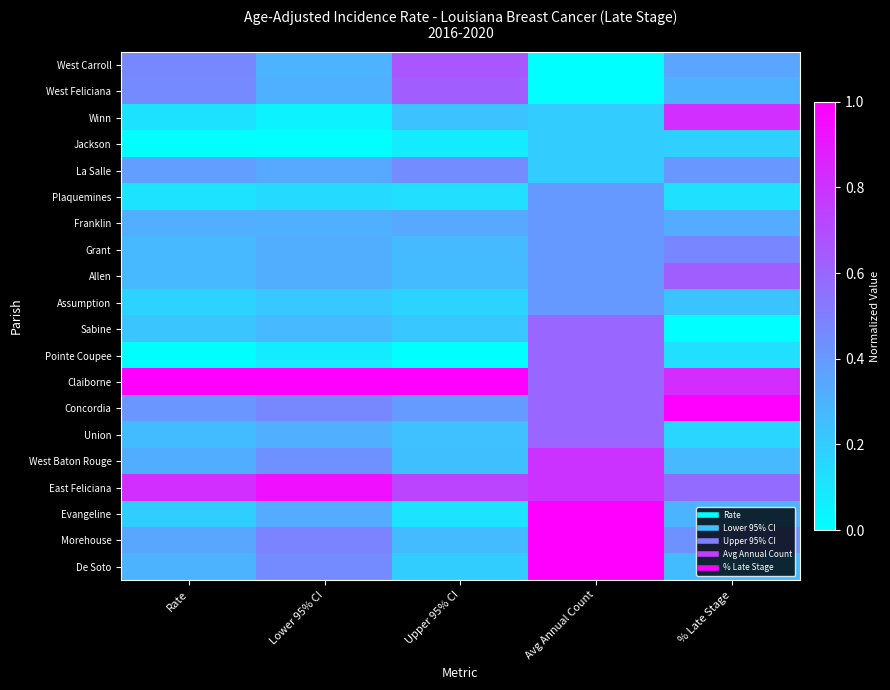

Reading right to left, extract all data points from this chart.

West Carroll: % Late Stage=0.4	Avg Annual Count=0.0	Upper 95% CI=0.7	Lower 95% CI=0.3	Rate=0.5
West Feliciana: % Late Stage=0.3	Avg Annual Count=0.0	Upper 95% CI=0.6	Lower 95% CI=0.3	Rate=0.5
Winn: % Late Stage=0.8	Avg Annual Count=0.2	Upper 95% CI=0.2	Lower 95% CI=0.1	Rate=0.1
Jackson: % Late Stage=0.2	Avg Annual Count=0.2	Upper 95% CI=0.1	Lower 95% CI=0.0	Rate=0.0
La Salle: % Late Stage=0.4	Avg Annual Count=0.2	Upper 95% CI=0.5	Lower 95% CI=0.3	Rate=0.4
Plaquemines: % Late Stage=0.1	Avg Annual Count=0.4	Upper 95% CI=0.1	Lower 95% CI=0.1	Rate=0.1
Franklin: % Late Stage=0.3	Avg Annual Count=0.4	Upper 95% CI=0.3	Lower 95% CI=0.3	Rate=0.3
Grant: % Late Stage=0.5	Avg Annual Count=0.4	Upper 95% CI=0.3	Lower 95% CI=0.3	Rate=0.3
Allen: % Late Stage=0.6	Avg Annual Count=0.4	Upper 95% CI=0.3	Lower 95% CI=0.3	Rate=0.3
Assumption: % Late Stage=0.2	Avg Annual Count=0.4	Upper 95% CI=0.2	Lower 95% CI=0.2	Rate=0.2
Sabine: % Late Stage=0.0	Avg Annual Count=0.6	Upper 95% CI=0.2	Lower 95% CI=0.3	Rate=0.2
Pointe Coupee: % Late Stage=0.1	Avg Annual Count=0.6	Upper 95% CI=0.0	Lower 95% CI=0.1	Rate=0.0
Claiborne: % Late Stage=0.8	Avg Annual Count=0.6	Upper 95% CI=1.0	Lower 95% CI=1.0	Rate=1.0
Concordia: % Late Stage=1.0	Avg Annual Count=0.6	Upper 95% CI=0.4	Lower 95% CI=0.5	Rate=0.4
Union: % Late Stage=0.2	Avg Annual Count=0.6	Upper 95% CI=0.2	Lower 95% CI=0.3	Rate=0.3
West Baton Rouge: % Late Stage=0.3	Avg Annual Count=0.8	Upper 95% CI=0.3	Lower 95% CI=0.4	Rate=0.3
East Feliciana: % Late Stage=0.6	Avg Annual Count=0.8	Upper 95% CI=0.7	Lower 95% CI=0.9	Rate=0.8
Evangeline: % Late Stage=0.3	Avg Annual Count=1.0	Upper 95% CI=0.1	Lower 95% CI=0.3	Rate=0.2
Morehouse: % Late Stage=0.4	Avg Annual Count=1.0	Upper 95% CI=0.3	Lower 95% CI=0.5	Rate=0.4
De Soto: % Late Stage=0.3	Avg Annual Count=1.0	Upper 95% CI=0.2	Lower 95% CI=0.5	Rate=0.3